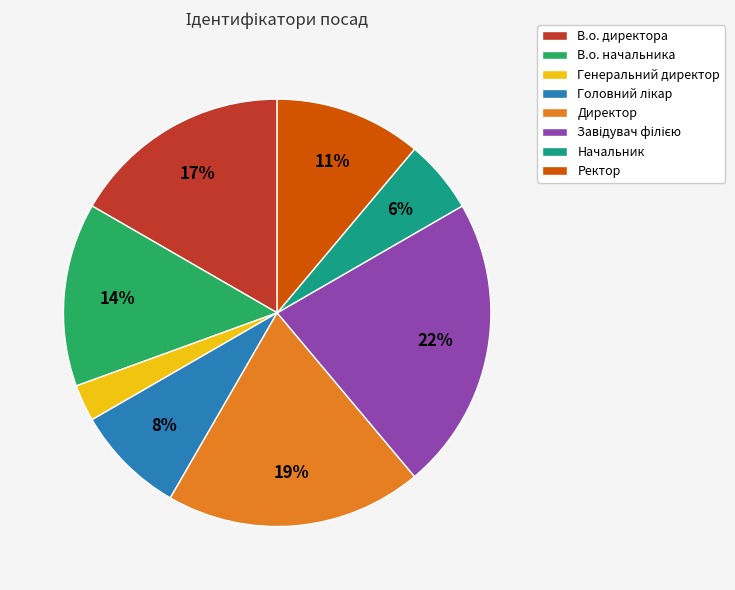

Do Генеральний директор and Ректор together represent more than half of the pie?

No